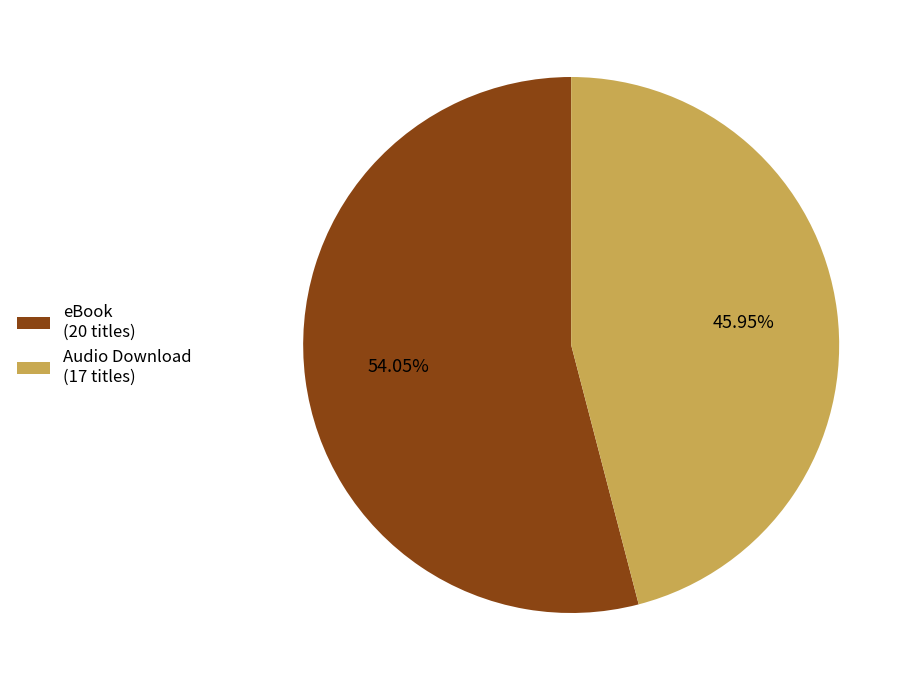

Which slice is the smallest?

Audio Download